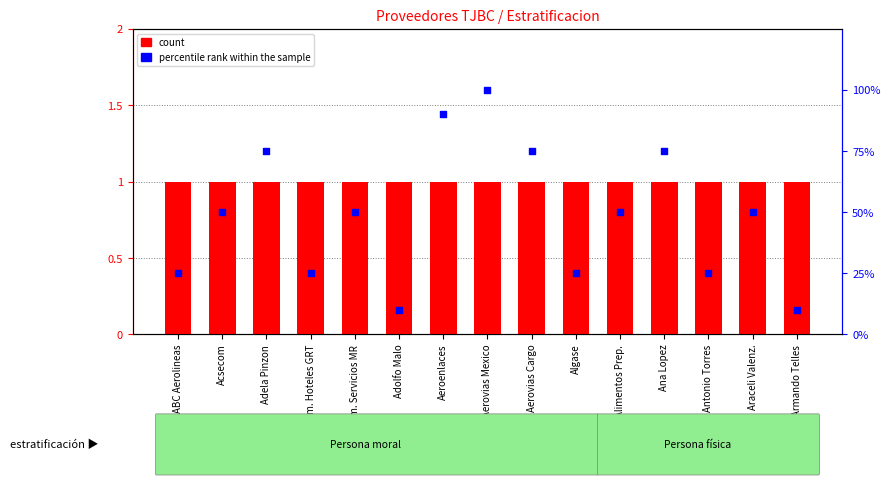

At which category is the sum across all series the highest?

Aerovias Mexico